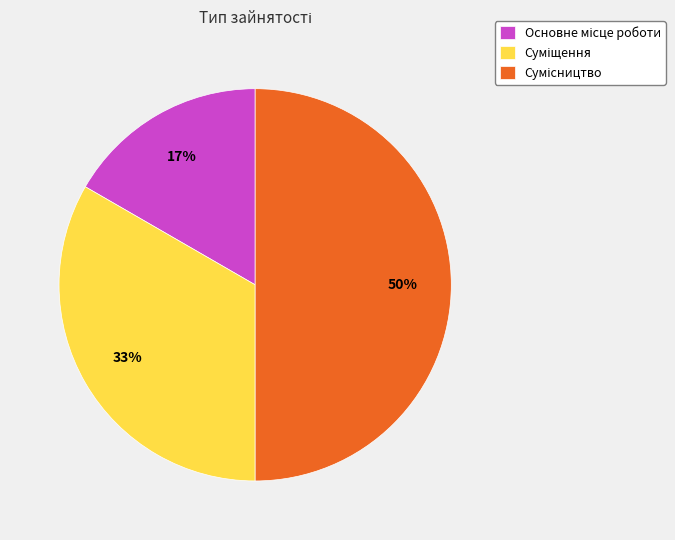

To the nearest percent, what is the difference between the largest and smallest slice percentages?

33%